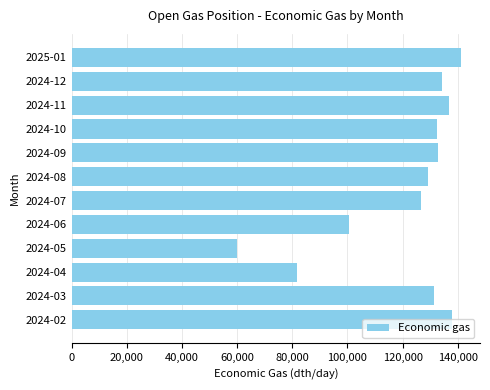

How many data points are above 132408?

6